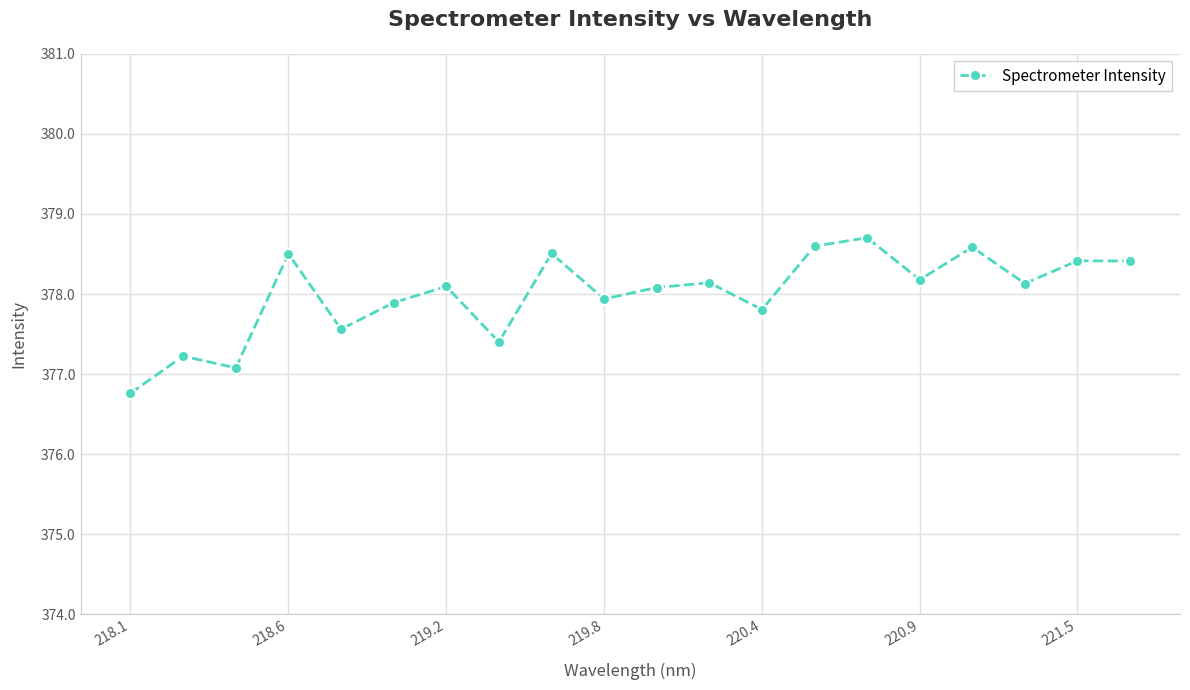

How many categories are shown in the chart?

20